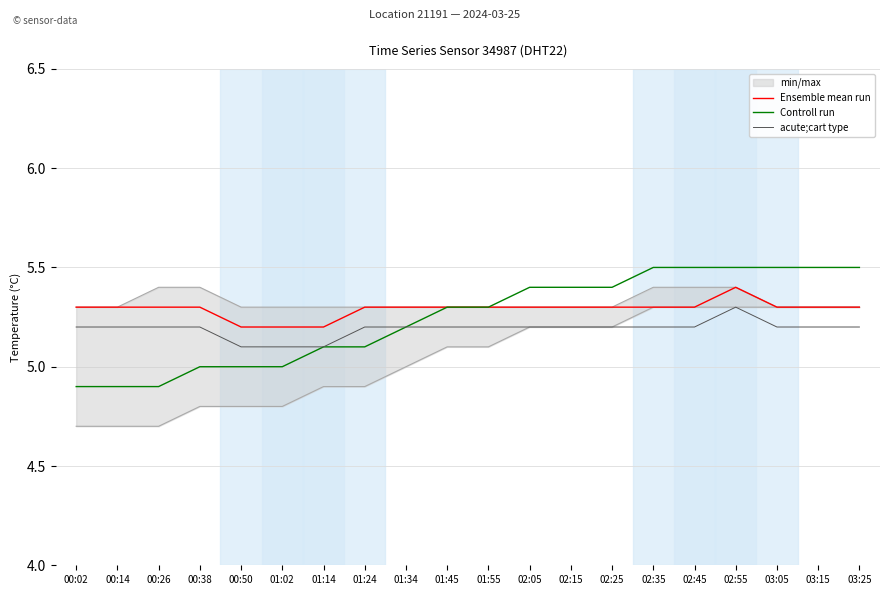

At which label is acute;cart type closest to 5?

00:50